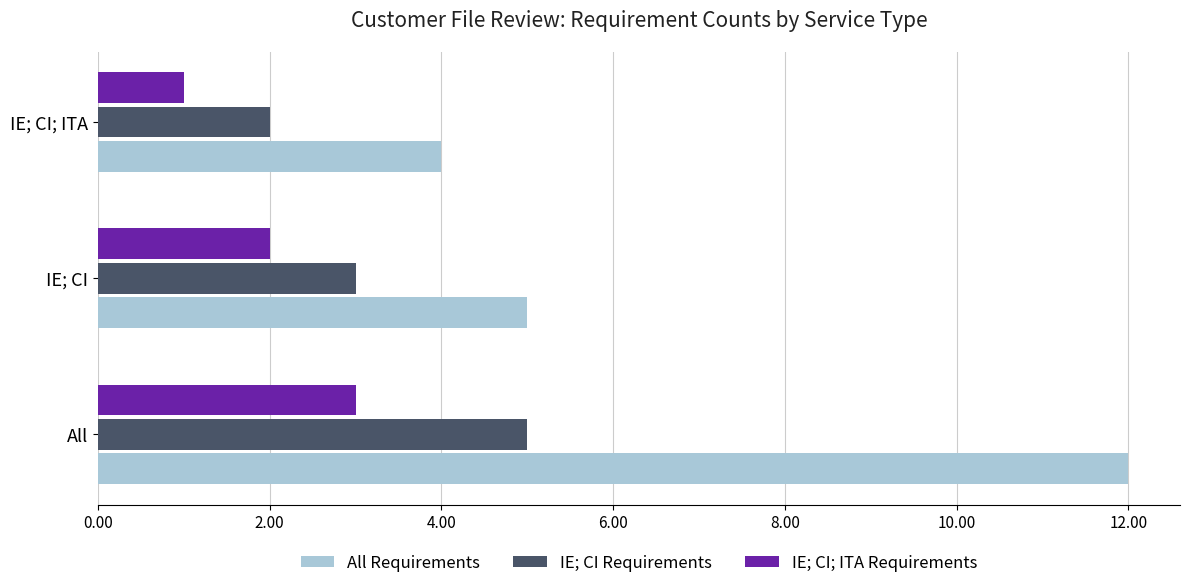

Where is All Requirements nearest to the value 8?

IE; CI